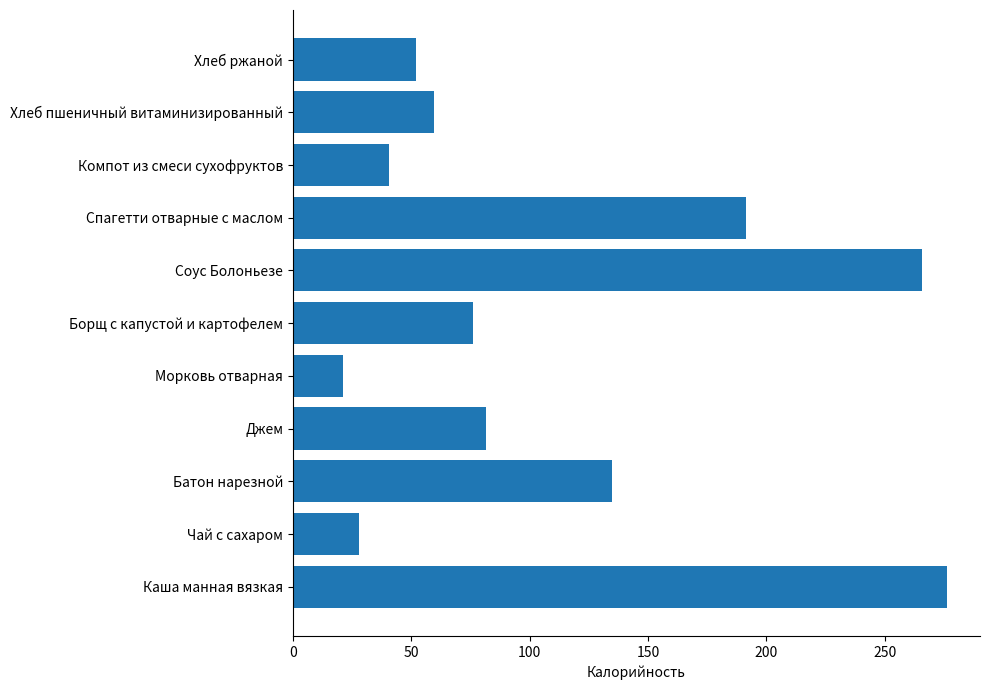

How many values exceed 76?

6